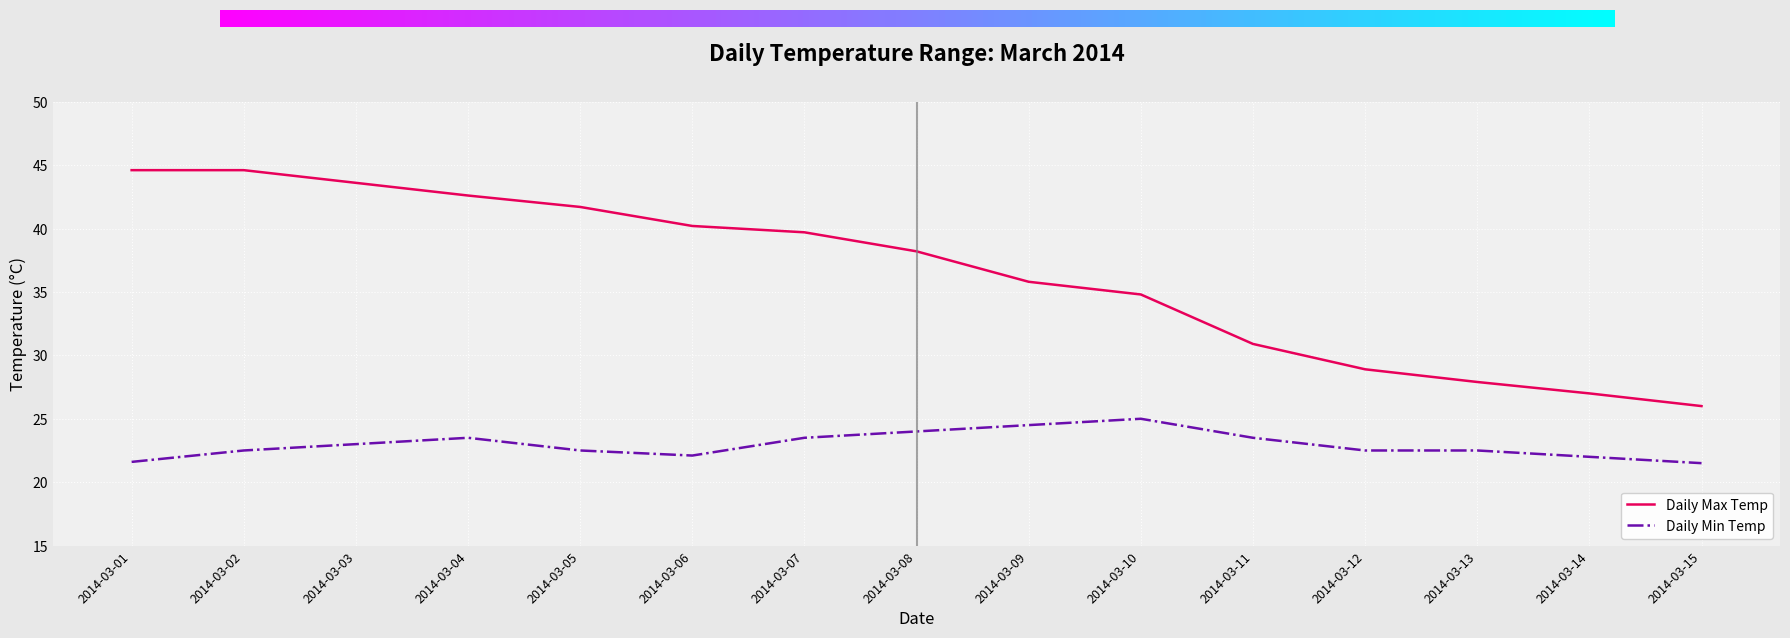

The Daily Max Temp series shows 39.7 at 2014-03-07. True or false?

True